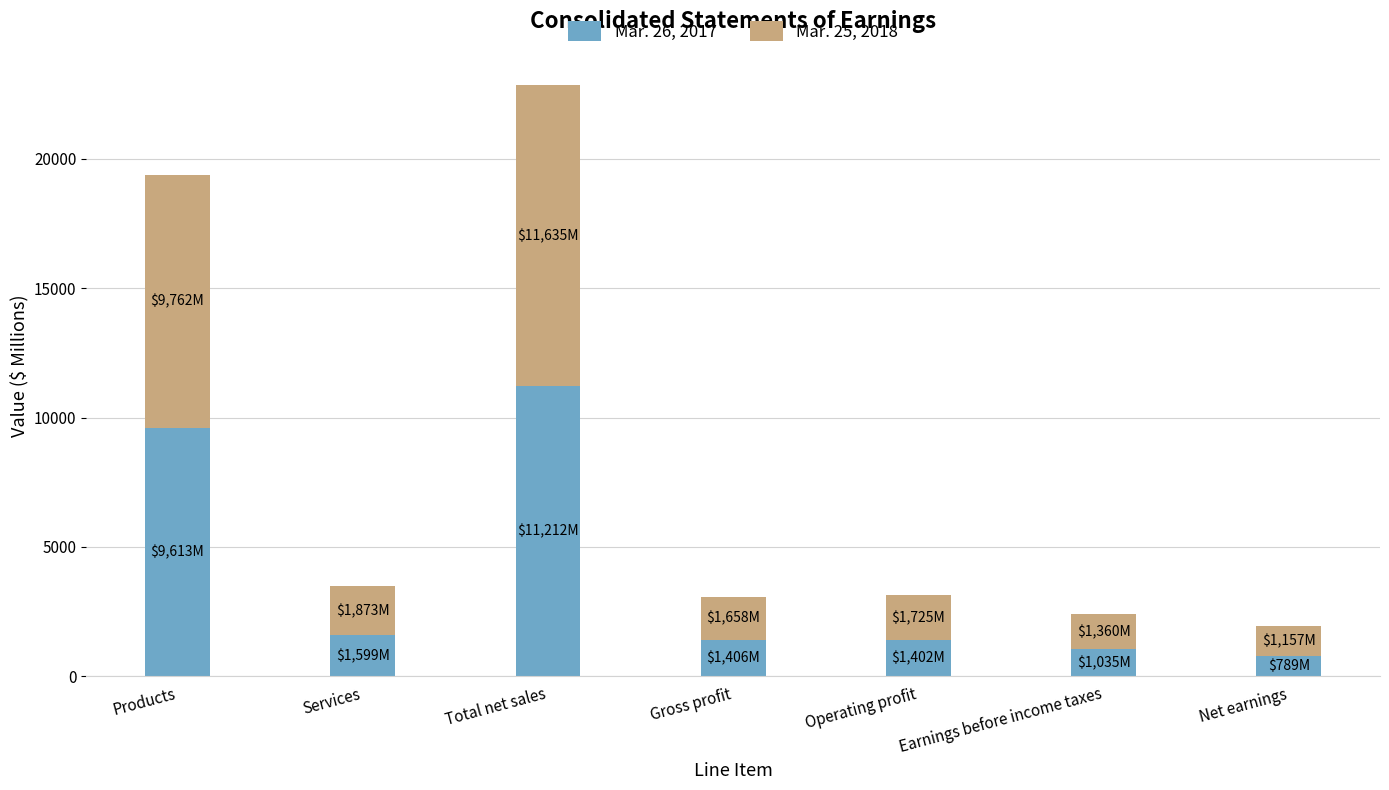

What value does the Mar. 26, 2017 series have at Gross profit?

1406